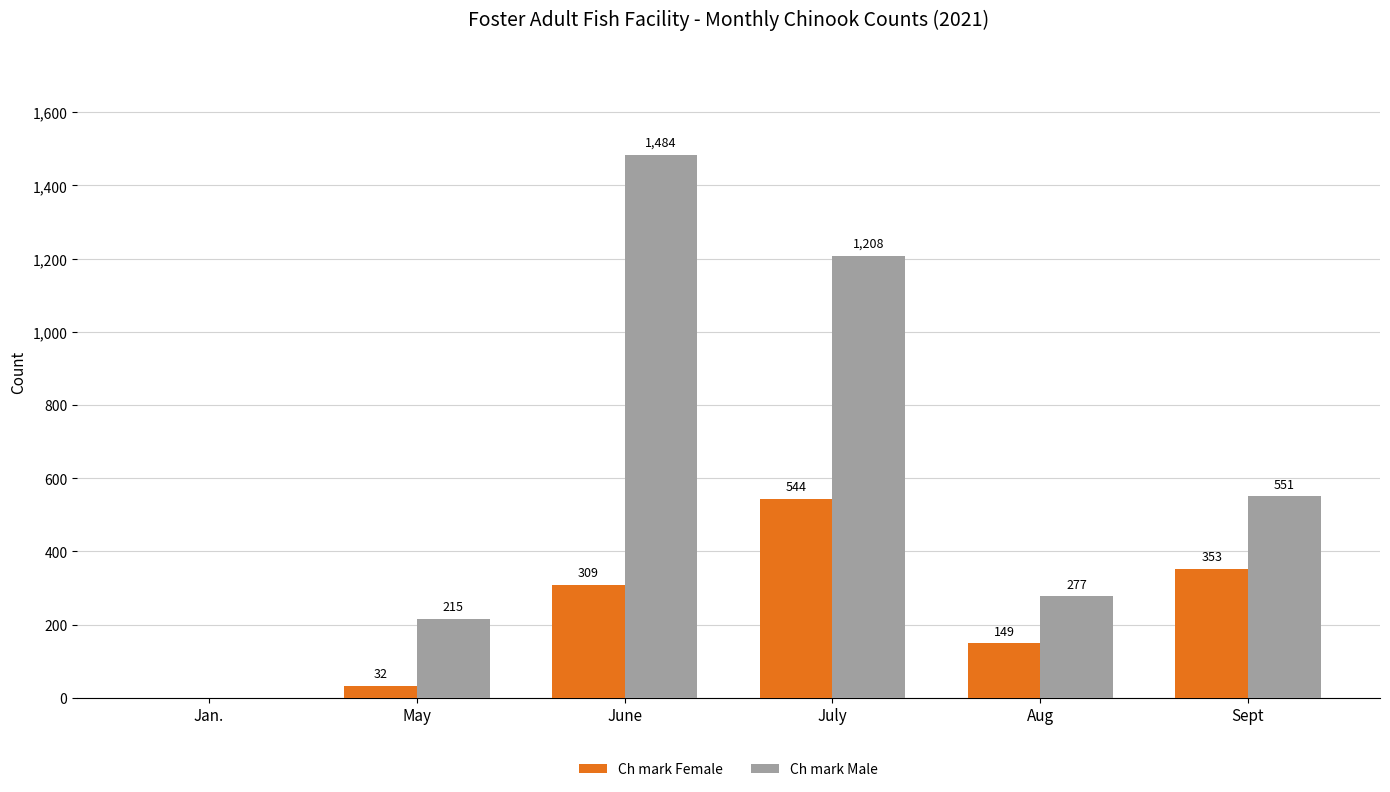

Is the value of Ch mark Male at July greater than the value of Ch mark Female at Sept?

Yes